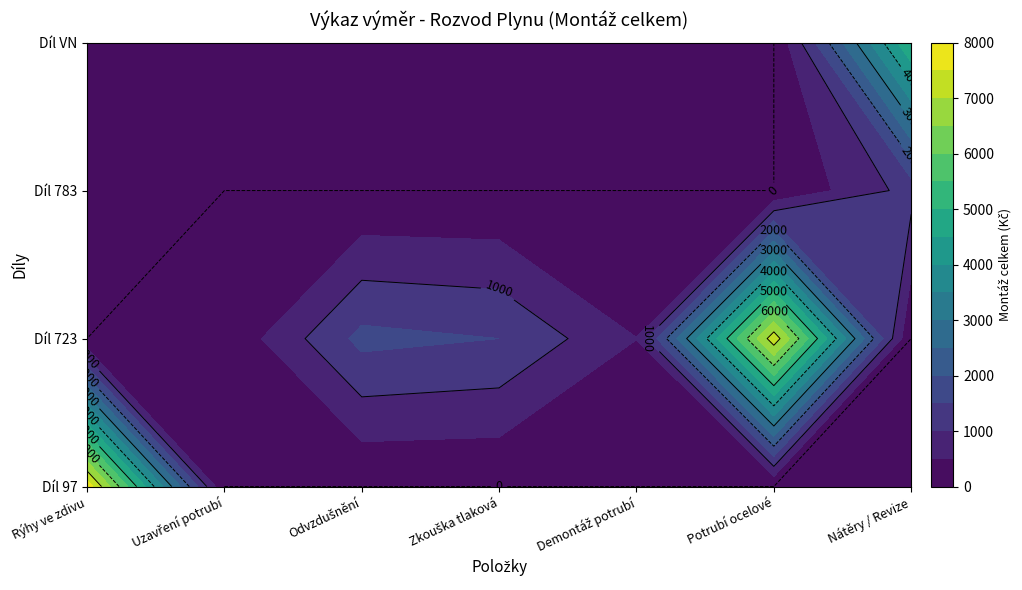

How many values in the 723 series exceed 504?

3